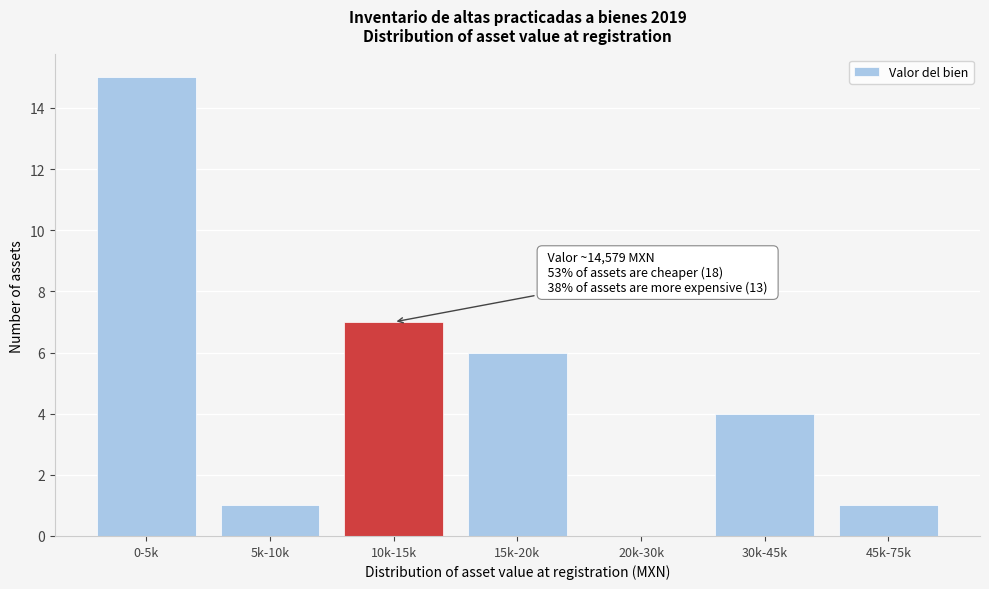

Reading right to left, transcribe all the data shown in this chart.

45k-75k=1	30k-45k=4	20k-30k=0	15k-20k=6	10k-15k=7	5k-10k=1	0-5k=15